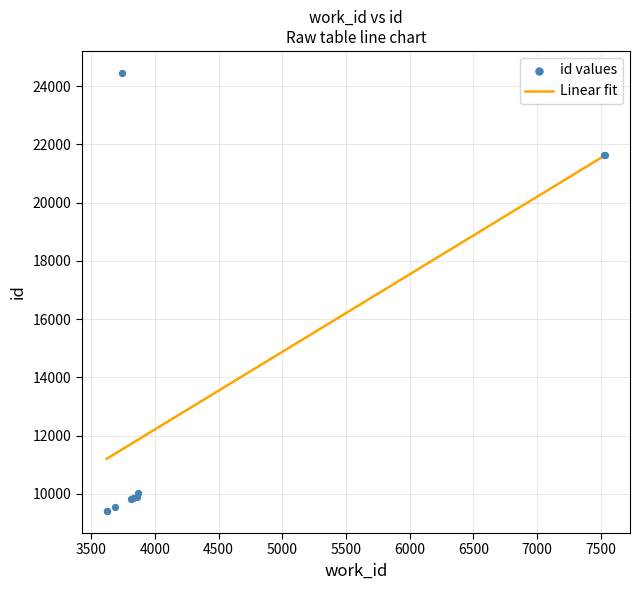

What is the highest value of the Linear fit series?

21625.4